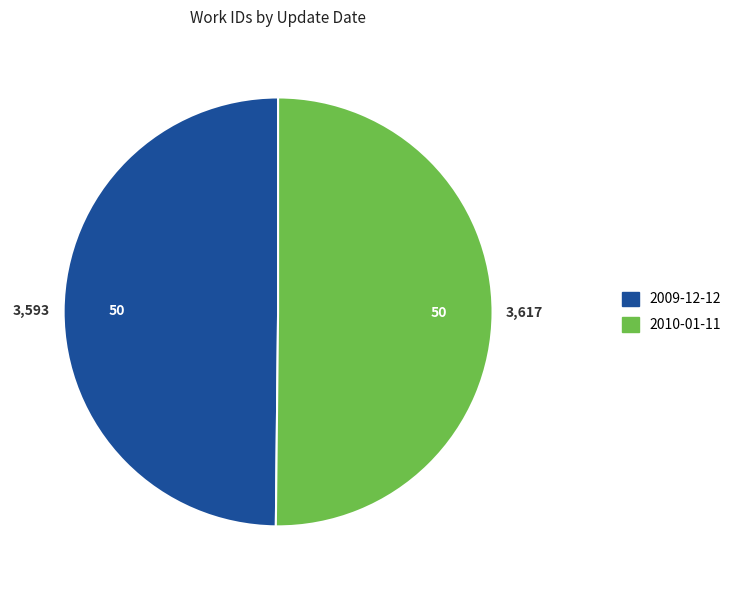

Combined, do 2009-12-12 and 2010-01-11 account for over 50%?

Yes